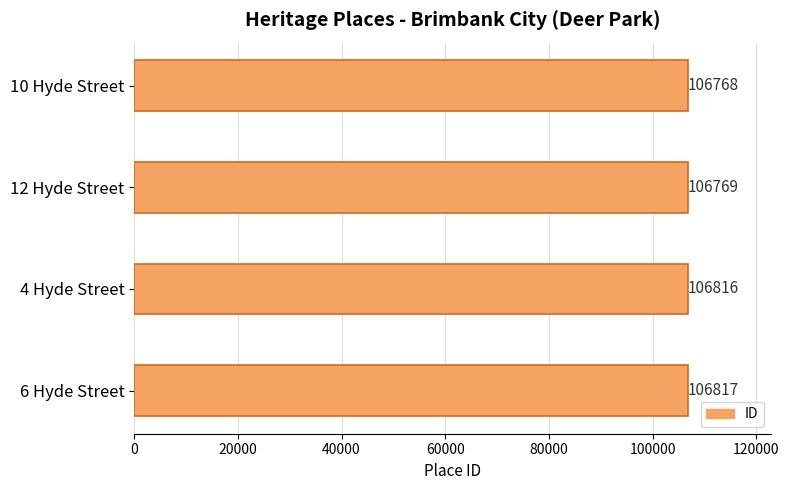

What is the difference between the maximum and minimum values?

49